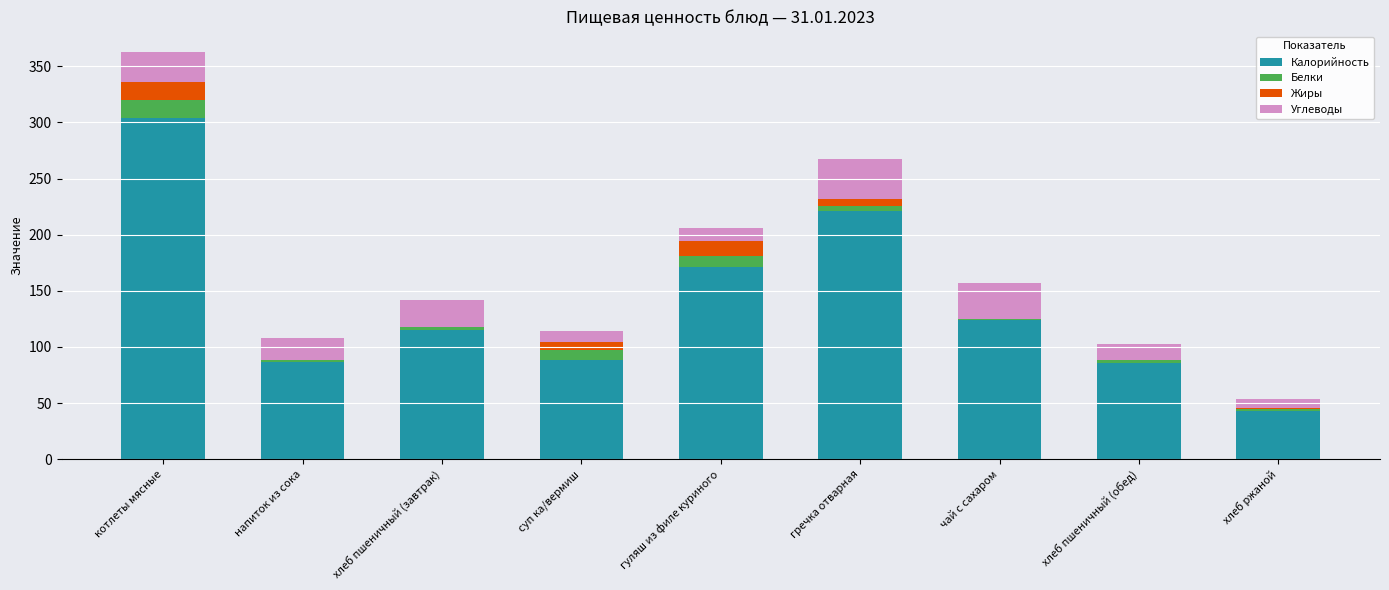

Does the chart contain stacked bars?

Yes